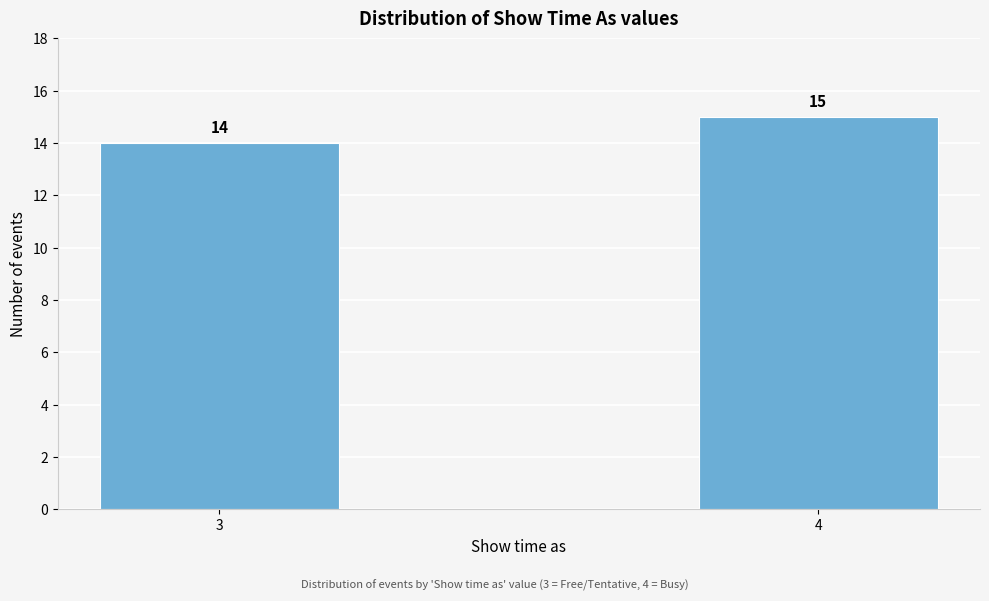

Reading left to right, list all the values displayed in this chart.

14	15